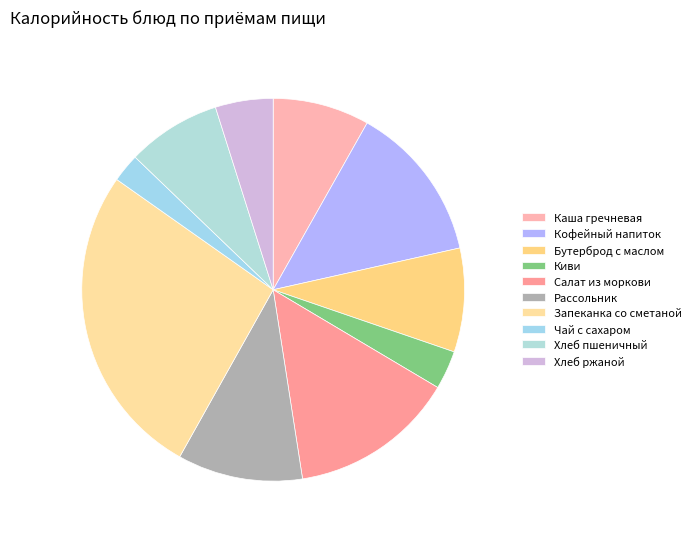

Which category has the smallest portion of the pie?

Чай с сахаром